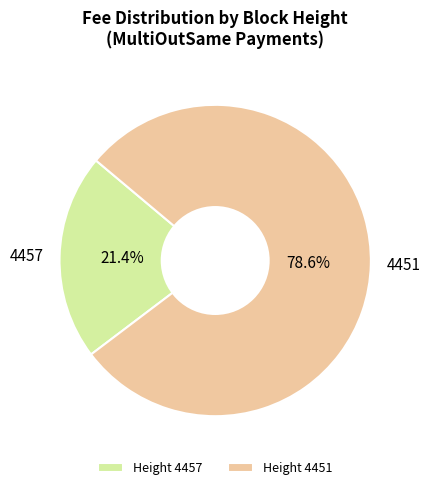

How many segments does this pie chart have?

2